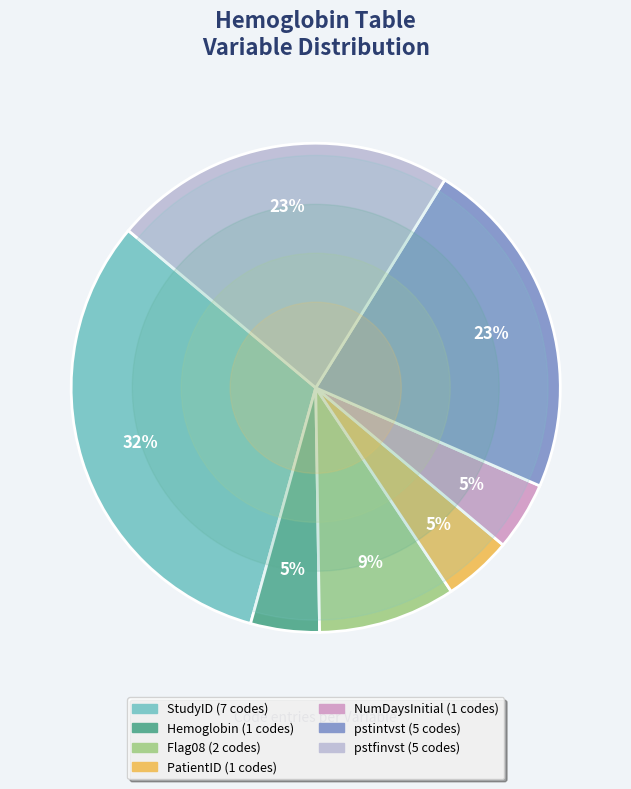

Which has a higher value, Hemoglobin or StudyID?

StudyID